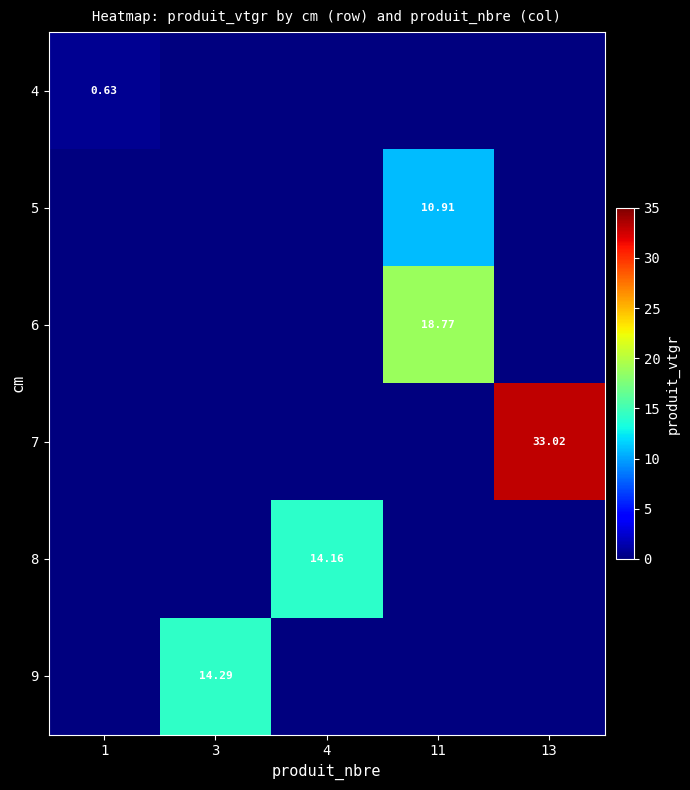

True or false: 7 has a value of 0.0 at 4.

True